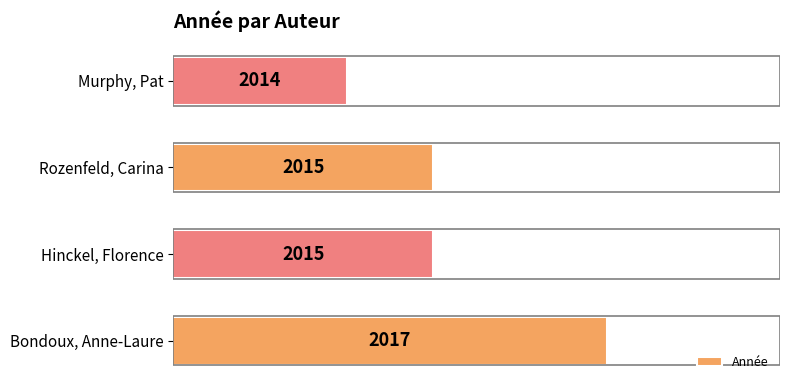

The value at Bondoux, Anne-Laure is 2017. True or false?

True